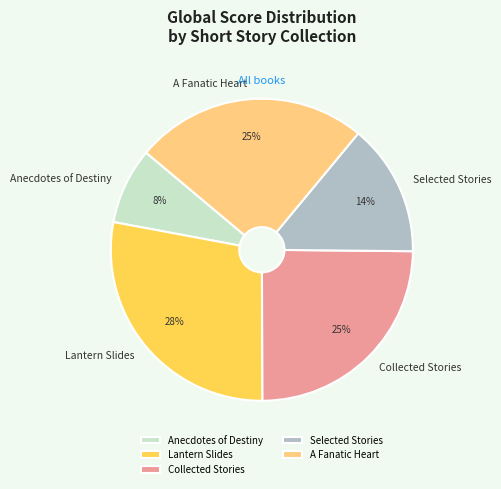

What percentage is the Anecdotes of Destiny slice, to the nearest percent?

8%